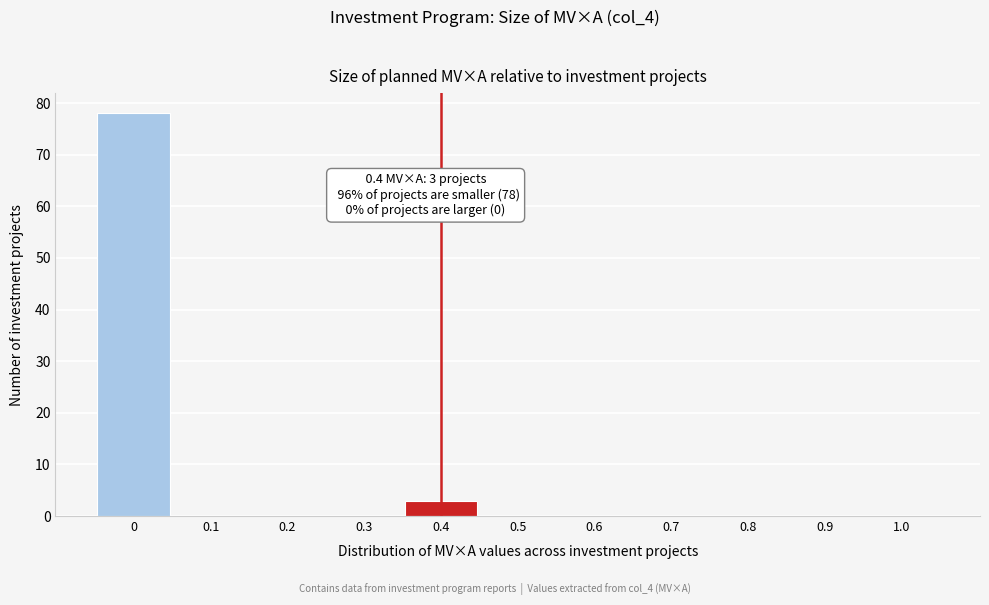

Over which range of the x-axis is the bar tallest?

-0.05 to 0.05